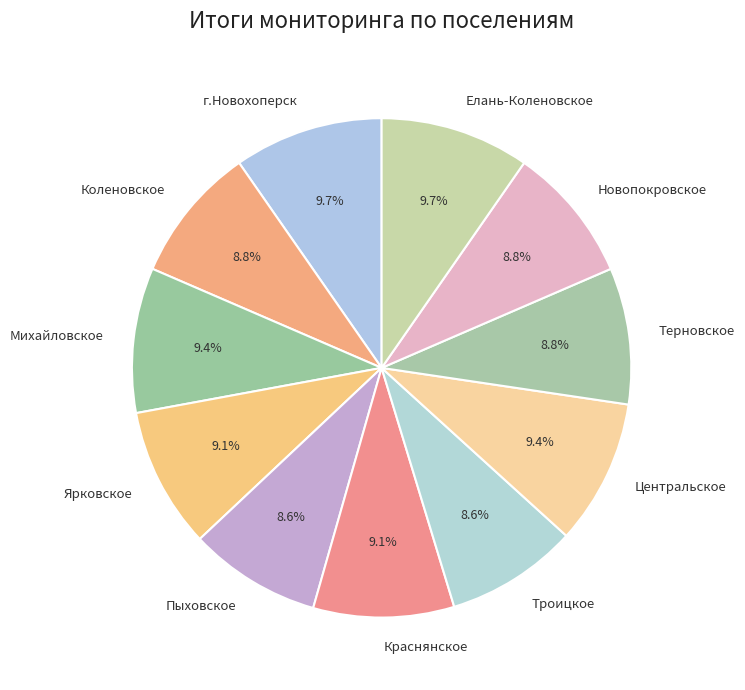

Between Михайловское and Пыховское, which is larger?

Михайловское